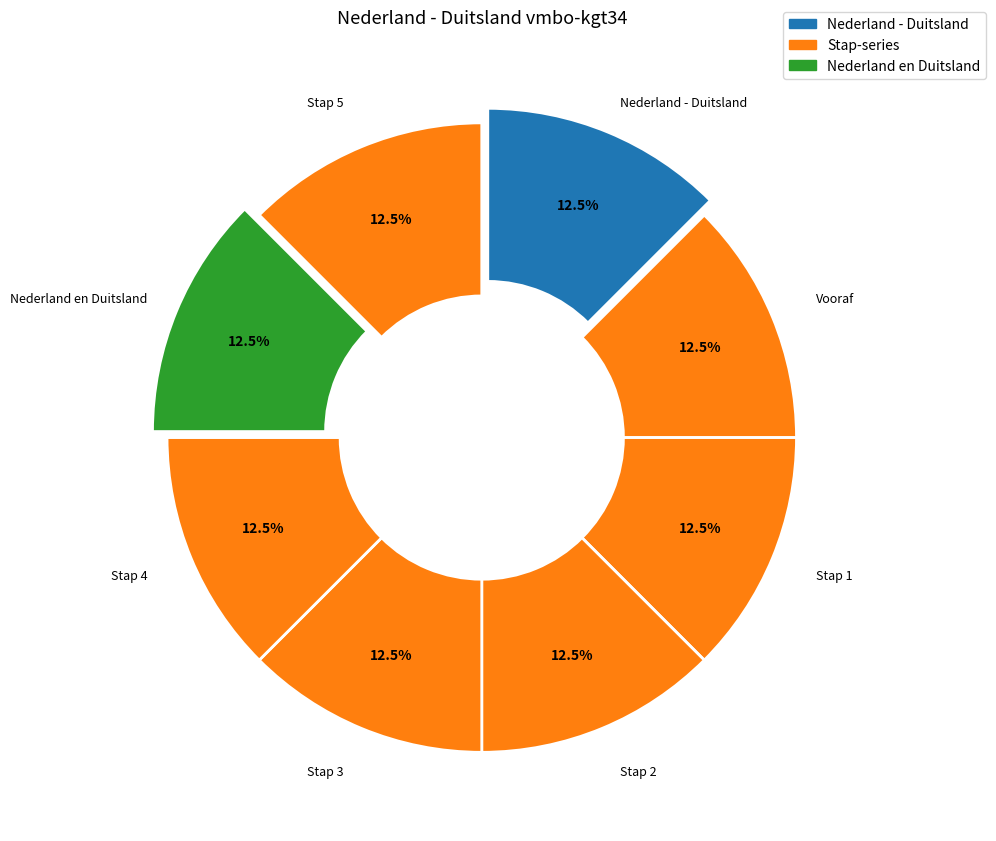

Is there a majority slice in this chart?

No